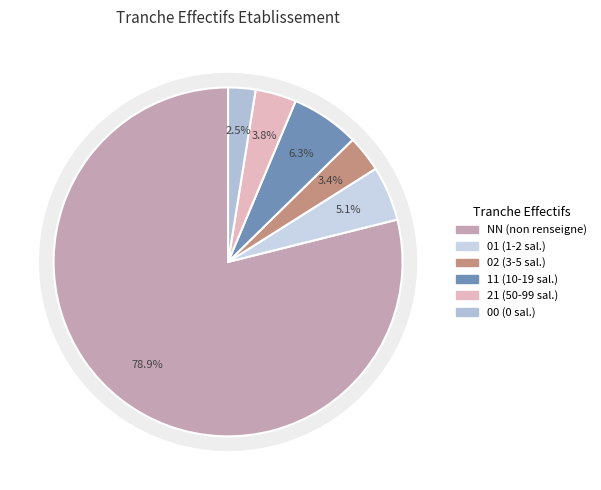

Which slice is the smallest?

00